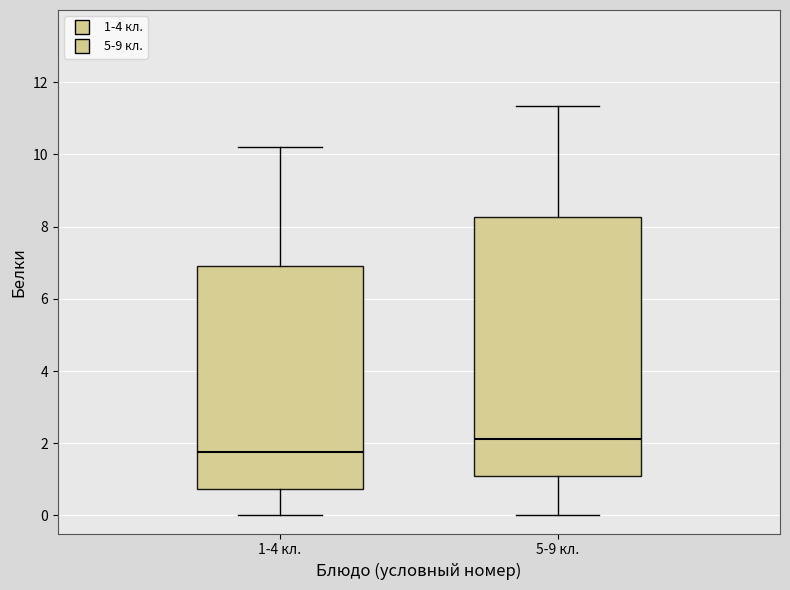

Which box is the tallest, from its lower edge to its upper edge?

5-9 кл.